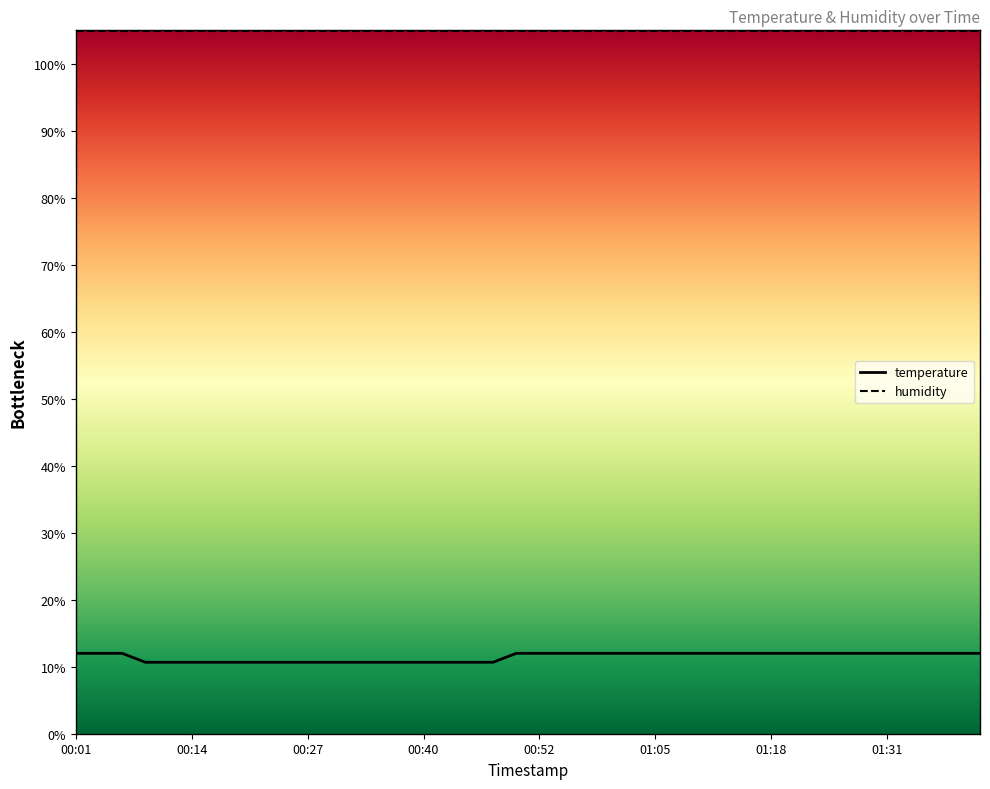

What is the minimum value shown in the chart?

10.7